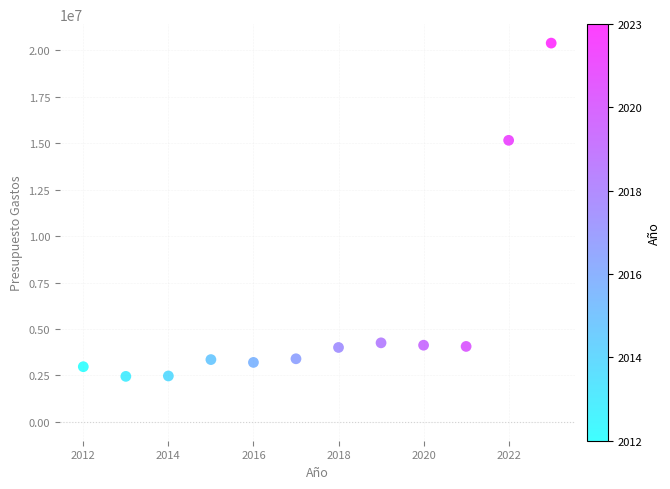

What Y value in the scatter plot is closest to 11422088?

15161269